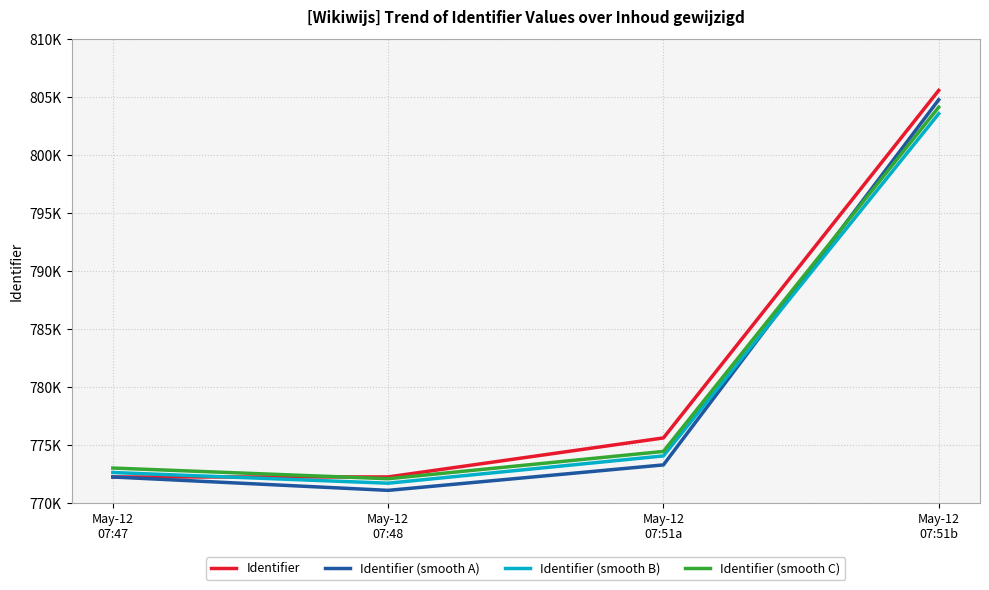

Reading right to left, what are all the values shown in this chart?

Identifier: May-12
07:51b=805598.0	May-12
07:51a=775601.0	May-12
07:48=772235.0	May-12
07:47=772231.0
Identifier (smooth A): May-12
07:51b=804792.4	May-12
07:51a=773274.2	May-12
07:48=771076.6	May-12
07:47=772231.0
Identifier (smooth B): May-12
07:51b=803584.0	May-12
07:51a=774049.8	May-12
07:48=771694.4	May-12
07:47=772617.1
Identifier (smooth C): May-12
07:51b=804147.9	May-12
07:51a=774437.6	May-12
07:48=772080.6	May-12
07:47=773003.2